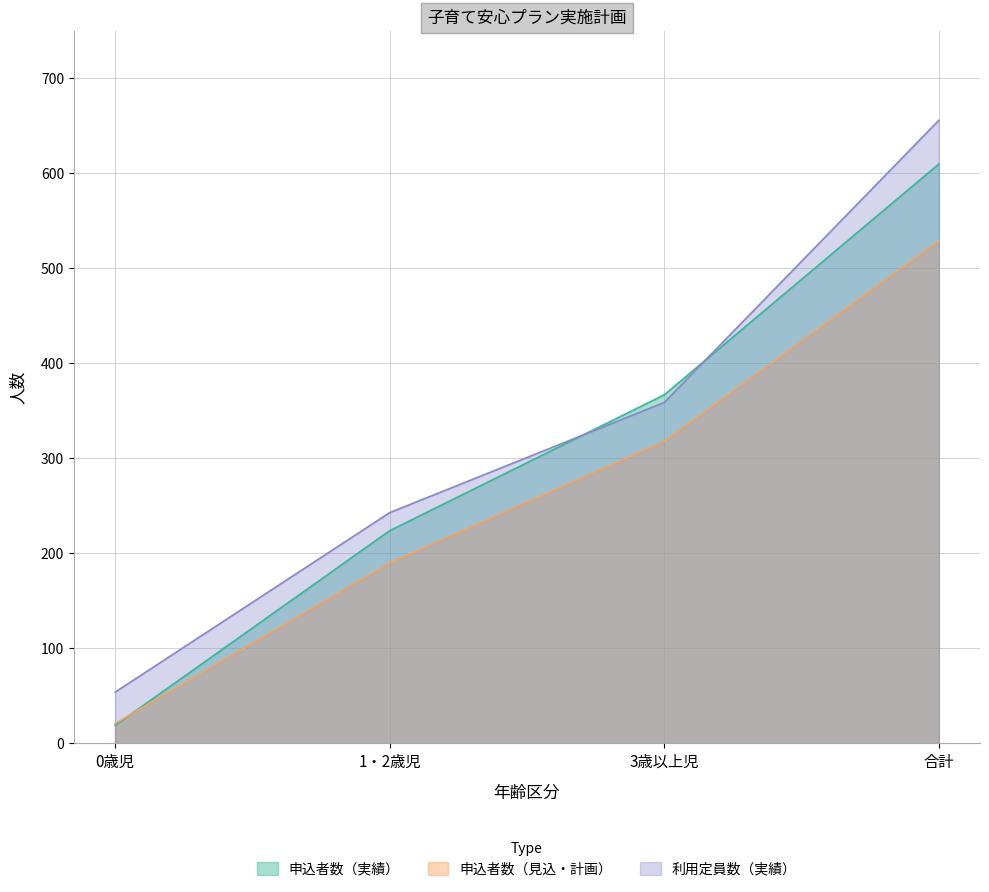

The 申込者数_見込計画 series shows 21 at 0歳児. True or false?

True